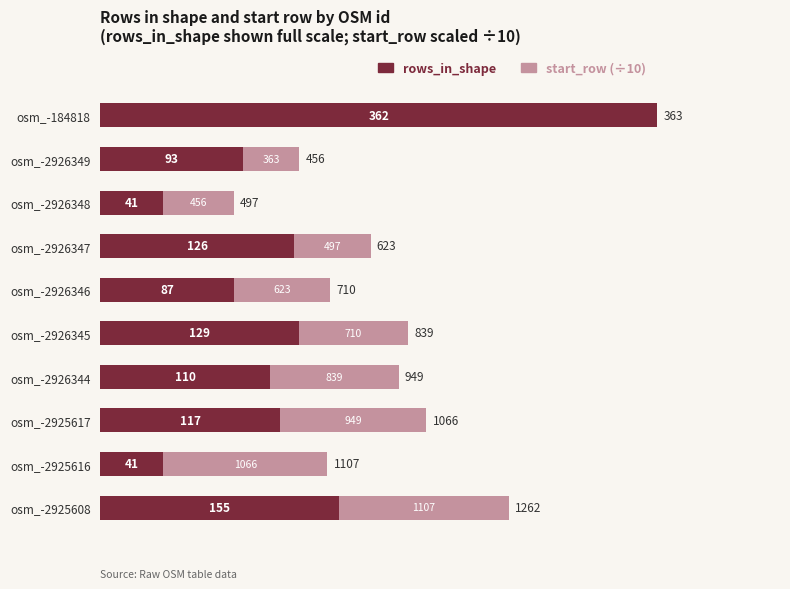

What is the value of the start_row (÷10) bar at the 10th from the left?

110.7